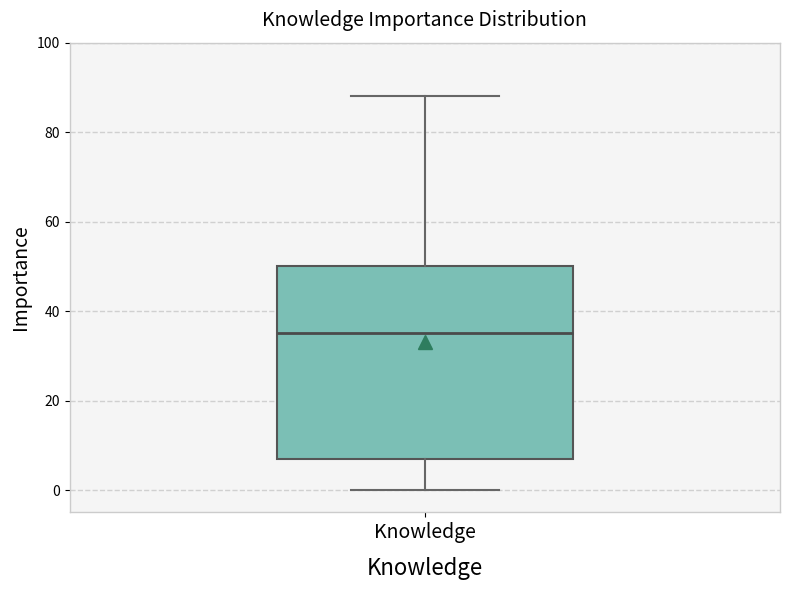

Read this box plot against the y-axis: the position of the median line, the range covered by the box, and the ends of both whiskers. The values are not printed on the chart, so give them approximately, as read against the axis.

median 36, box 8 to 50, whiskers 0 to 88